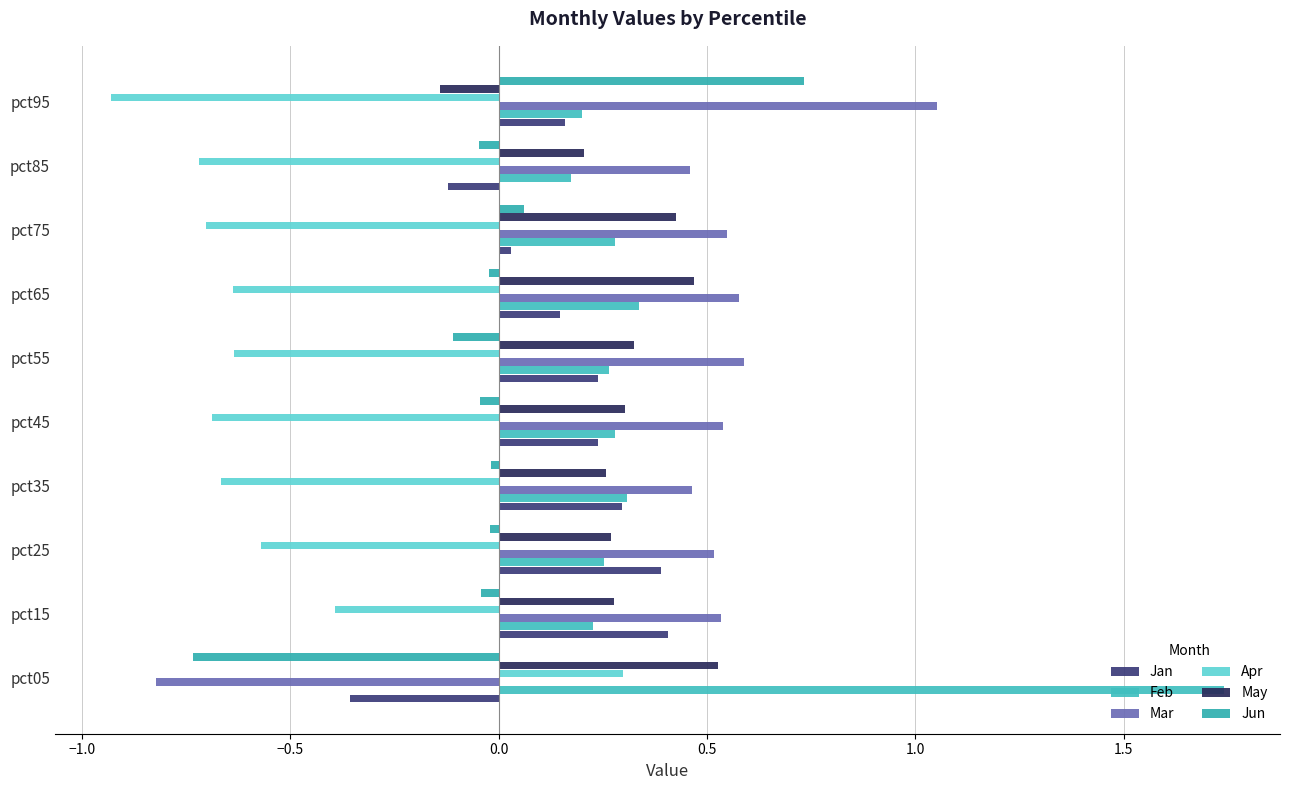

Rank the series by their maximum value, from lowest to highest.

Apr, Jan, May, Jun, Mar, Feb